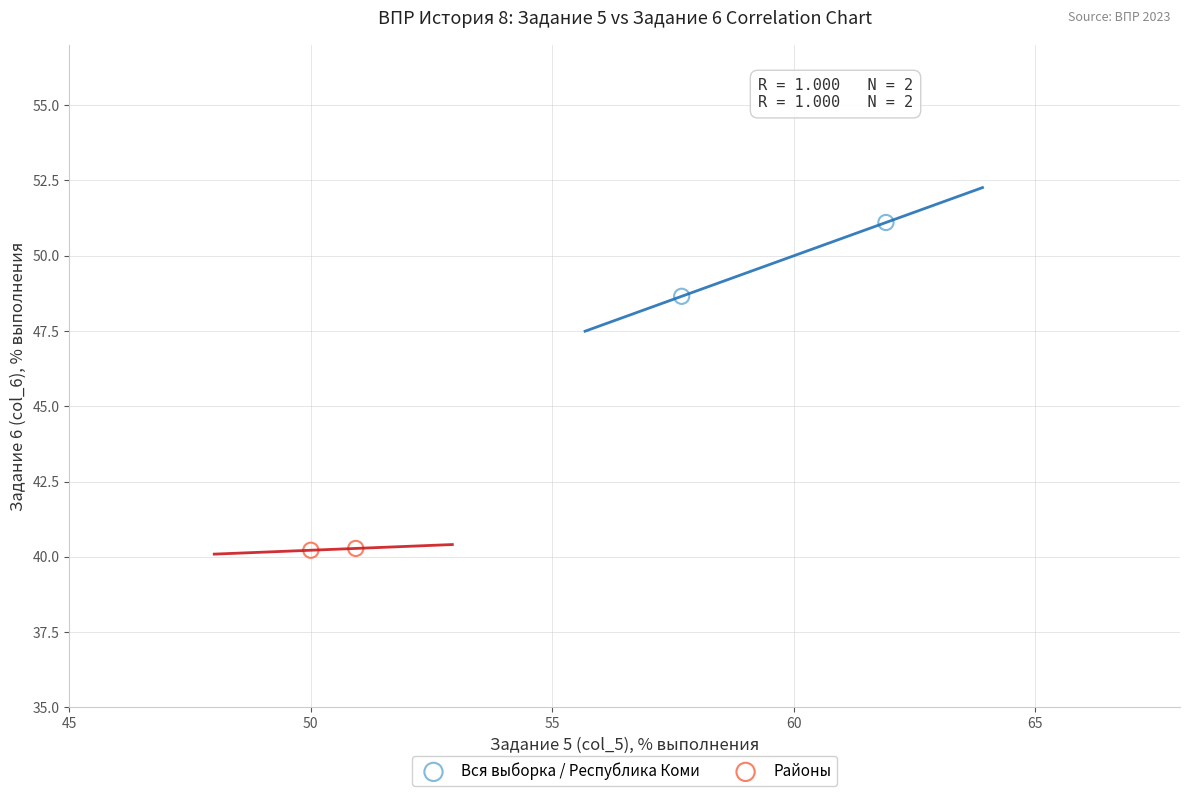

What are all the series names shown in the legend?

Вся выборка / Республика Коми, Районы